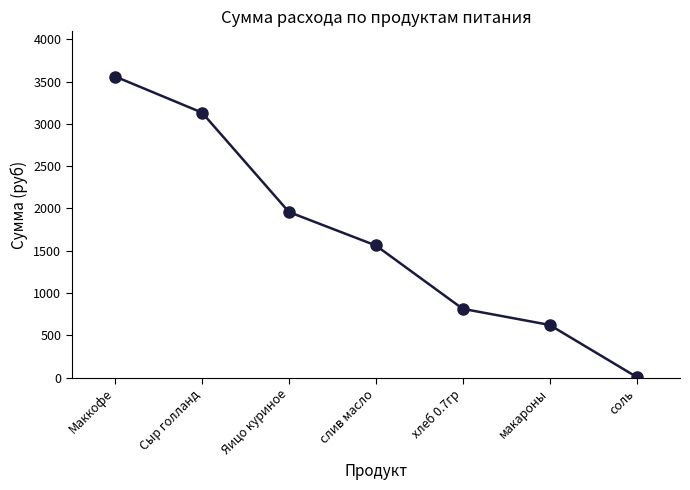

Does the chart display data point markers on the line(s)?

Yes